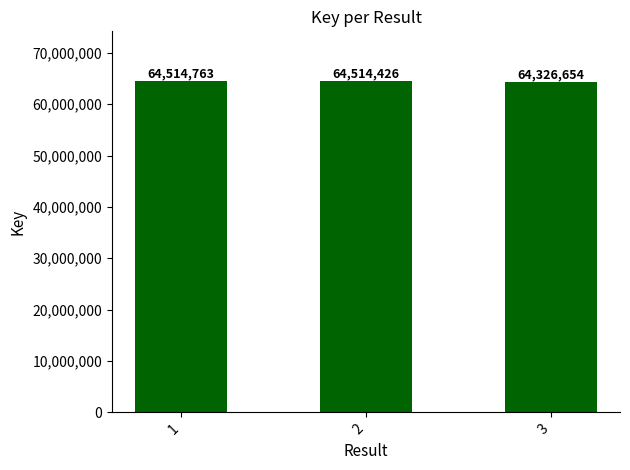

Is it true that the value at 2 is 64514426?

True